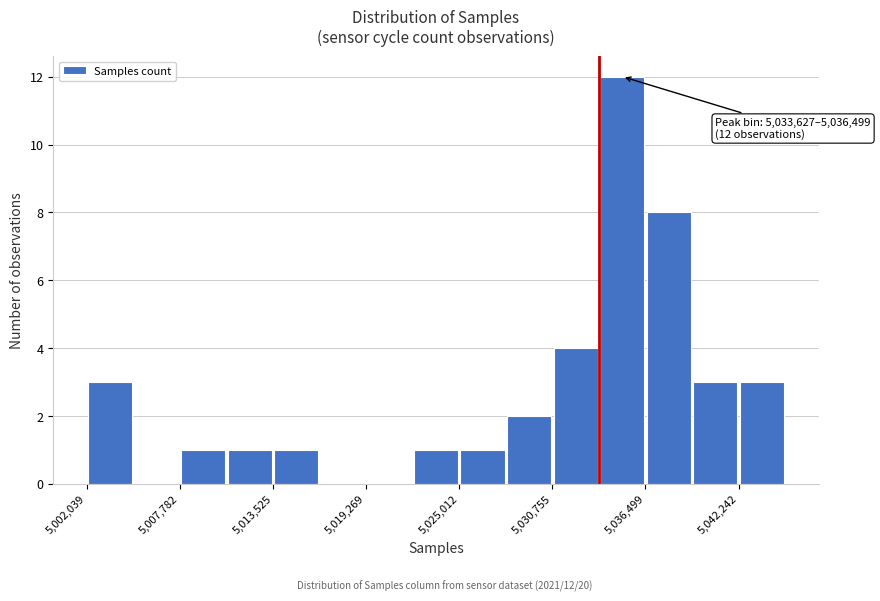

Read against the x-axis, roughly where is the centre of the tallest bar?

5035000